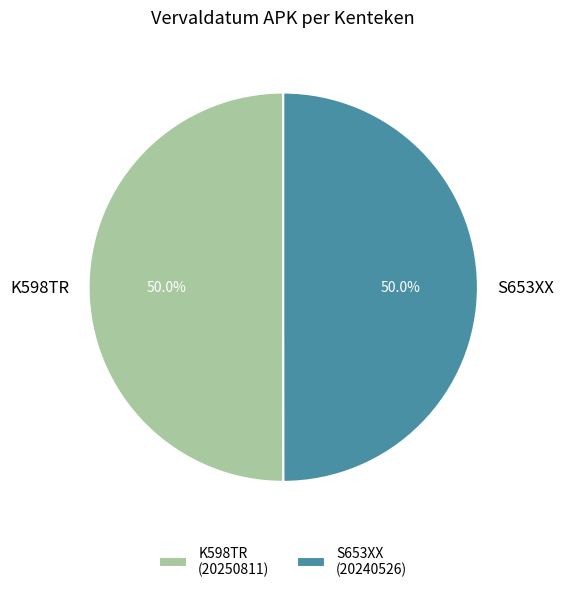

True or false: K598TR accounts for 50% of the total.

True